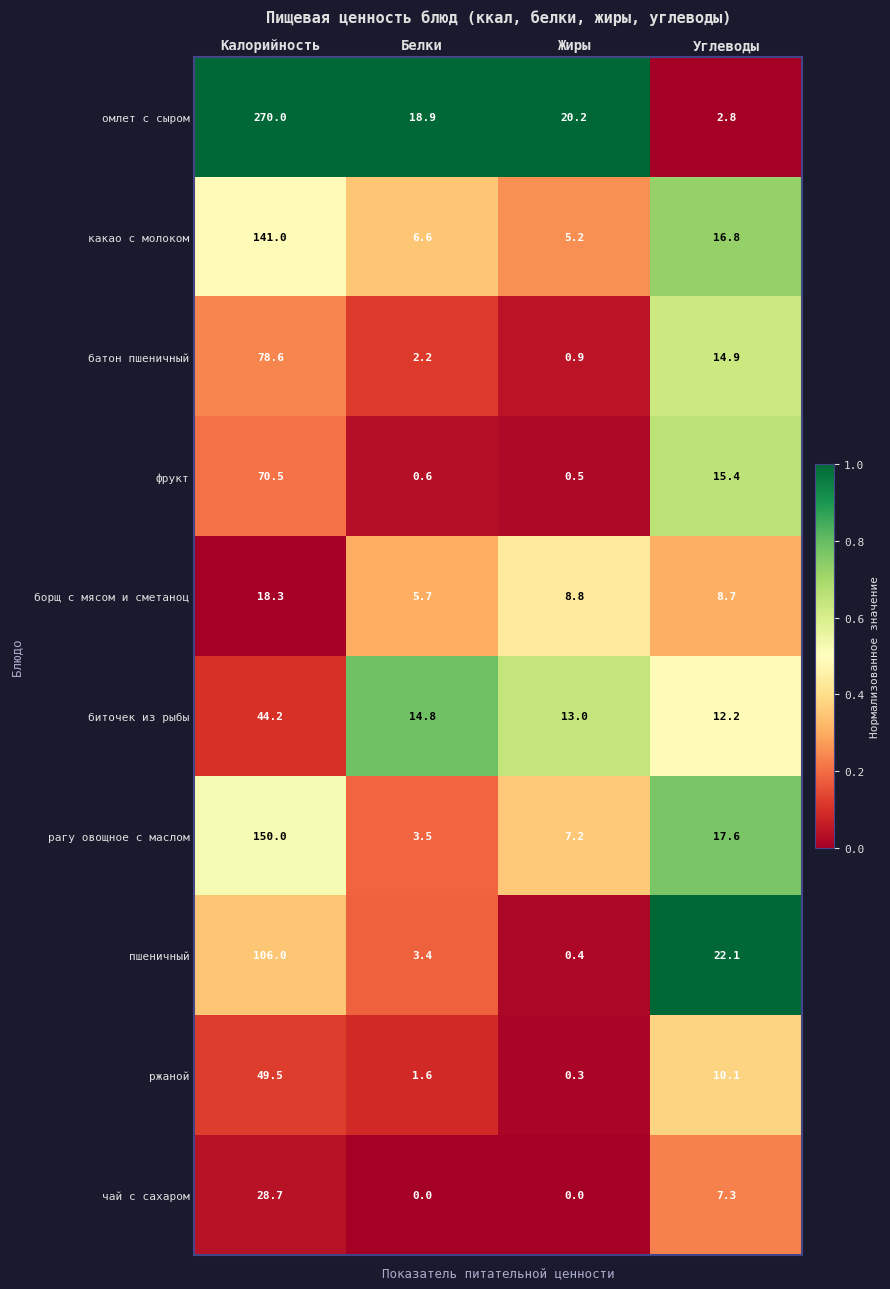

What is the total value across all series at Углеводы?

127.9